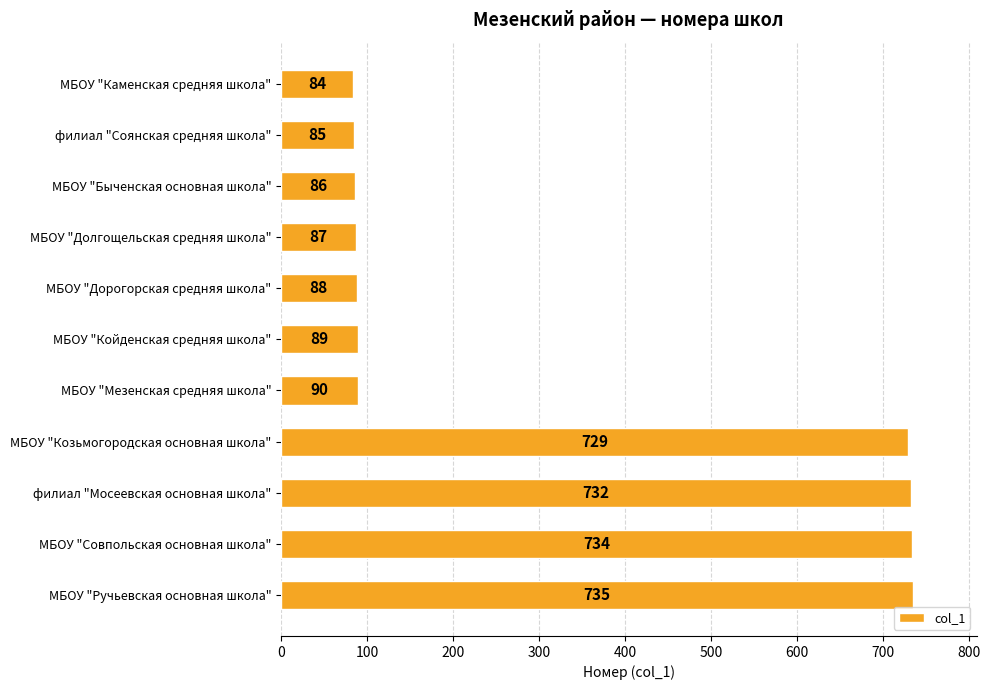

Where is the data nearest to the value 409?

МБОУ "Мезенская средняя школа"